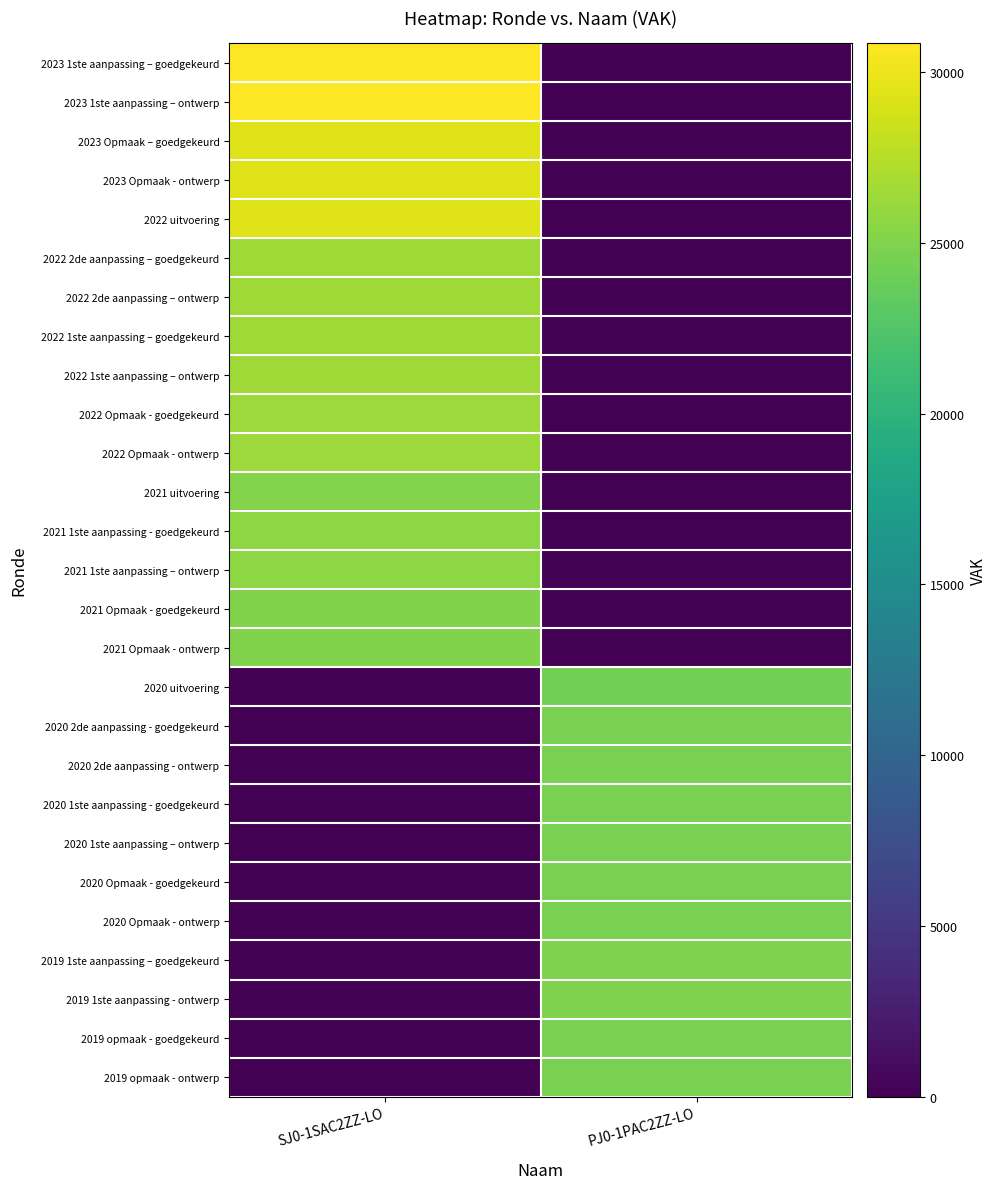

Which label corresponds to the largest value in the chart?

SJ0-1SAC2ZZ-LO